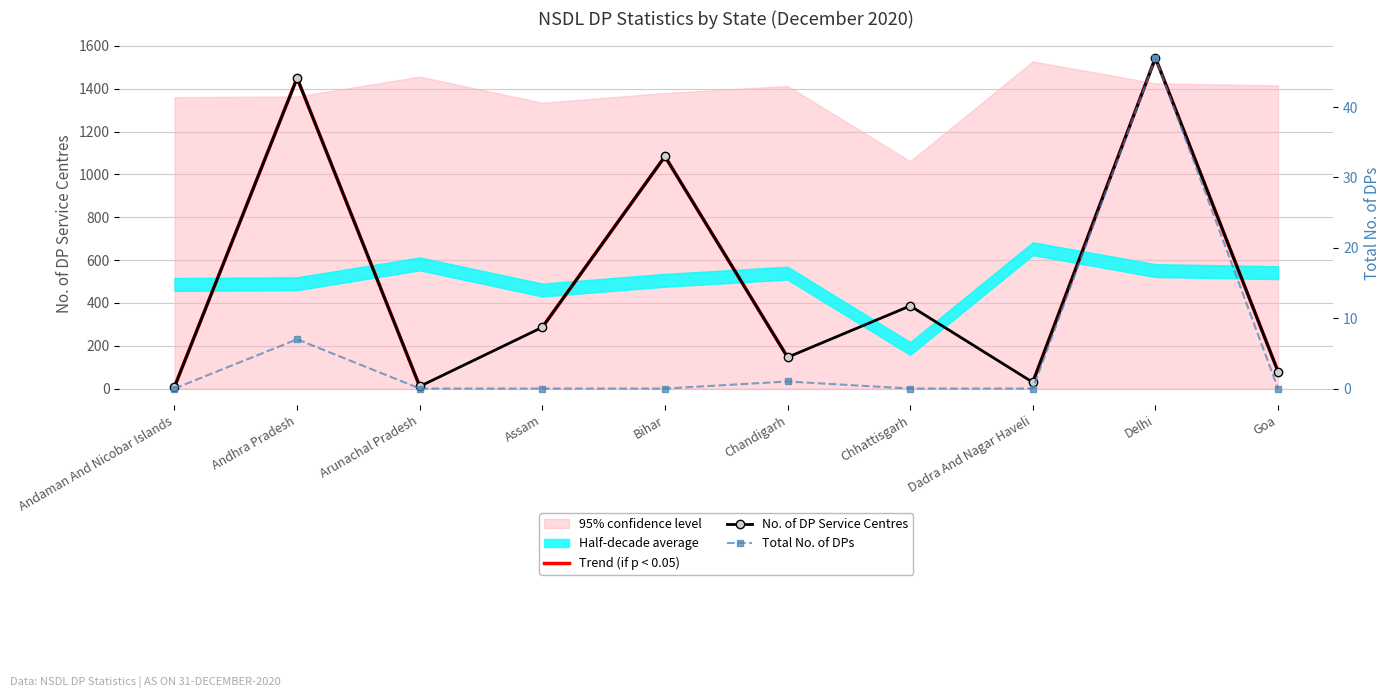

True or false: Total No. of DPs and No. of DP Service Centres intersect in this chart.

False